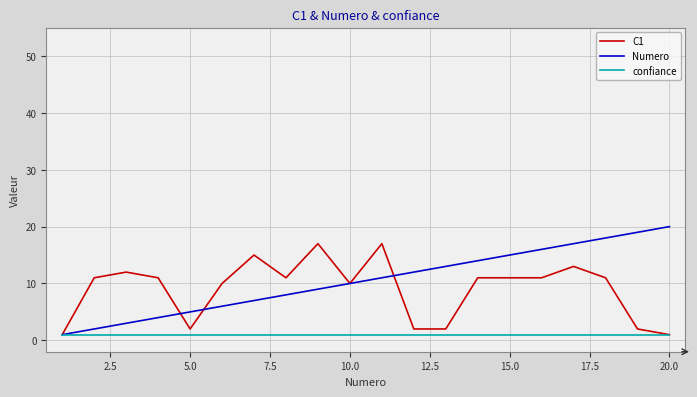

Rank the series by their maximum value, from lowest to highest.

confiance, C1, Numero